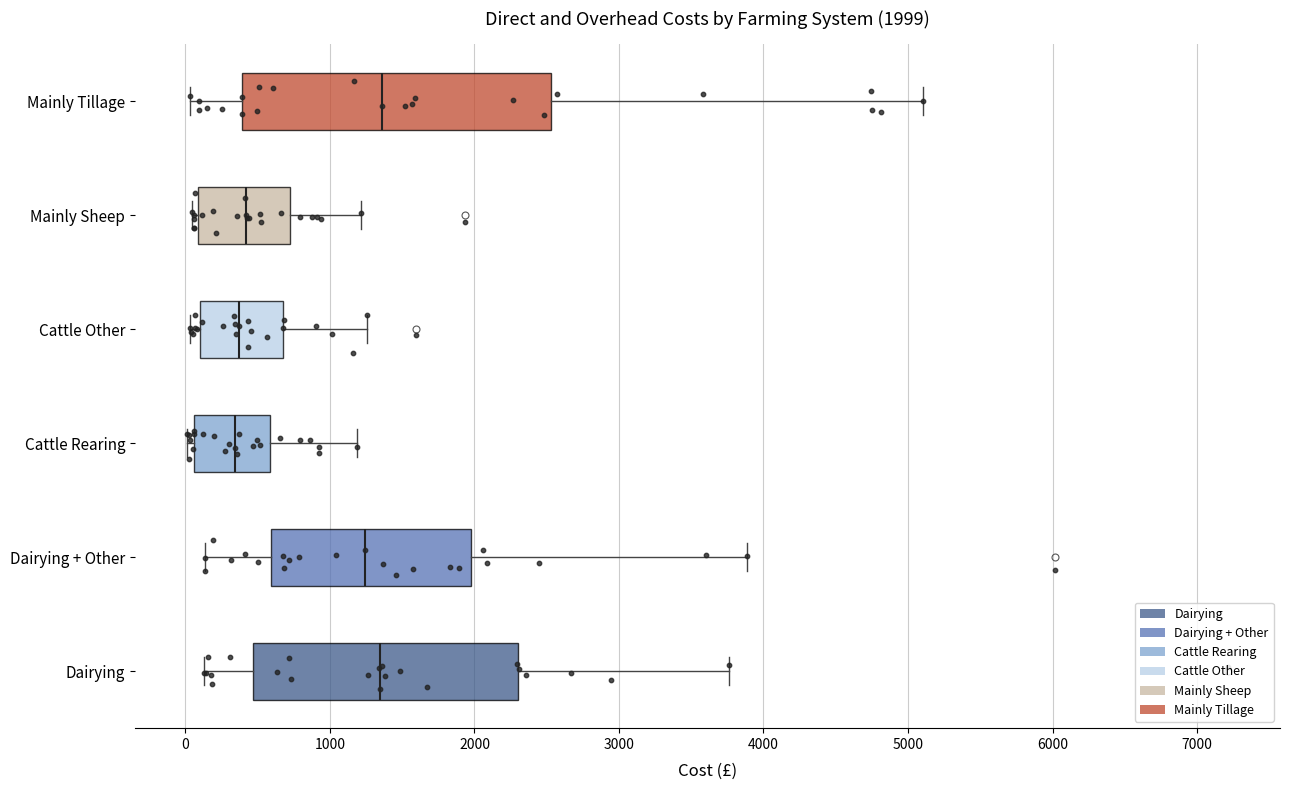

Comparing the boxes themselves (not the whiskers), which one is the widest?

Mainly Tillage